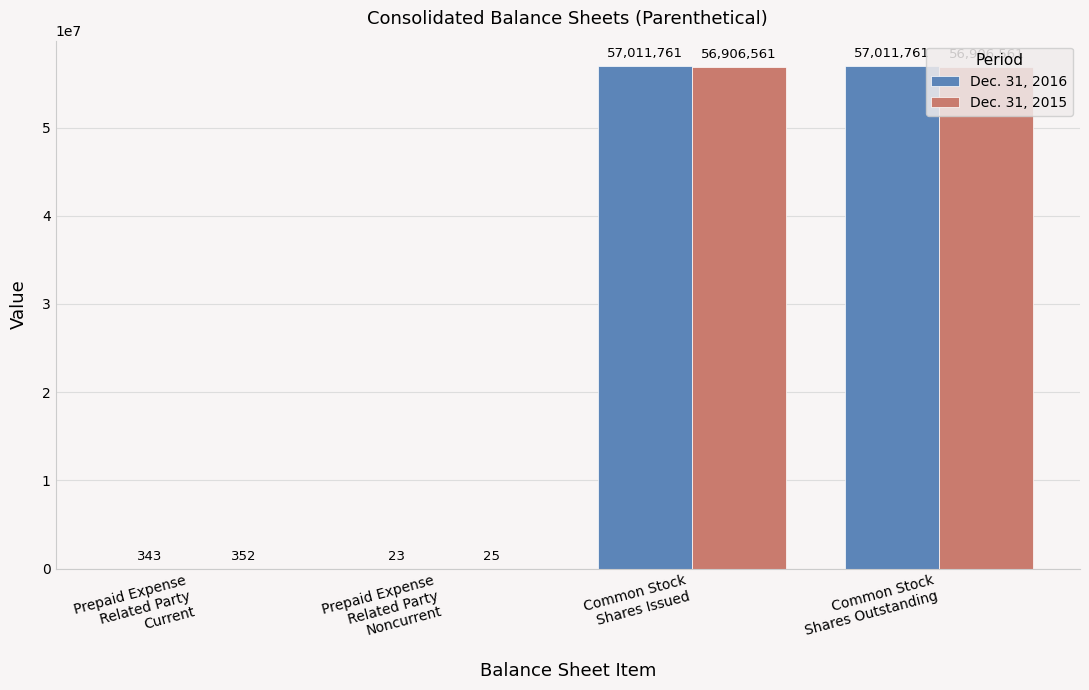

True or false: Dec. 31, 2016 has a value of 57011761 at Common Stock
Shares Outstanding.

True